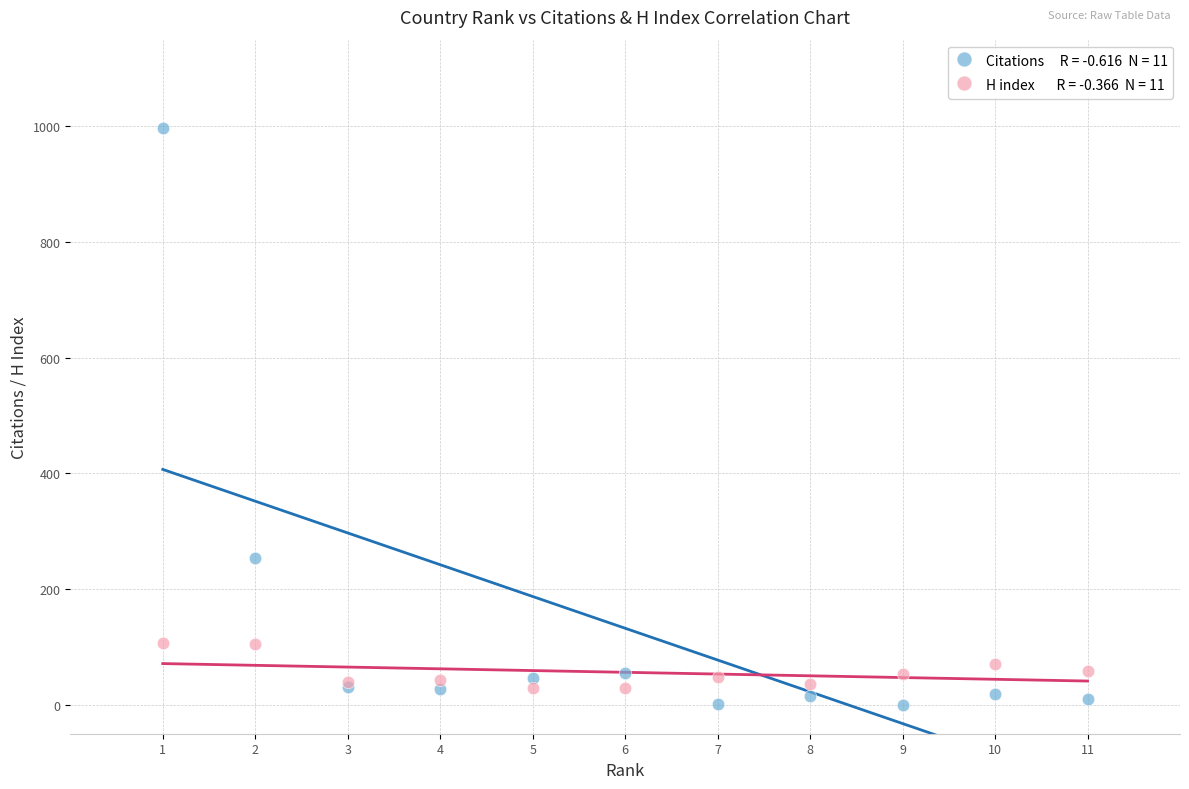

Across all series, what Y value is closest to 499?

254